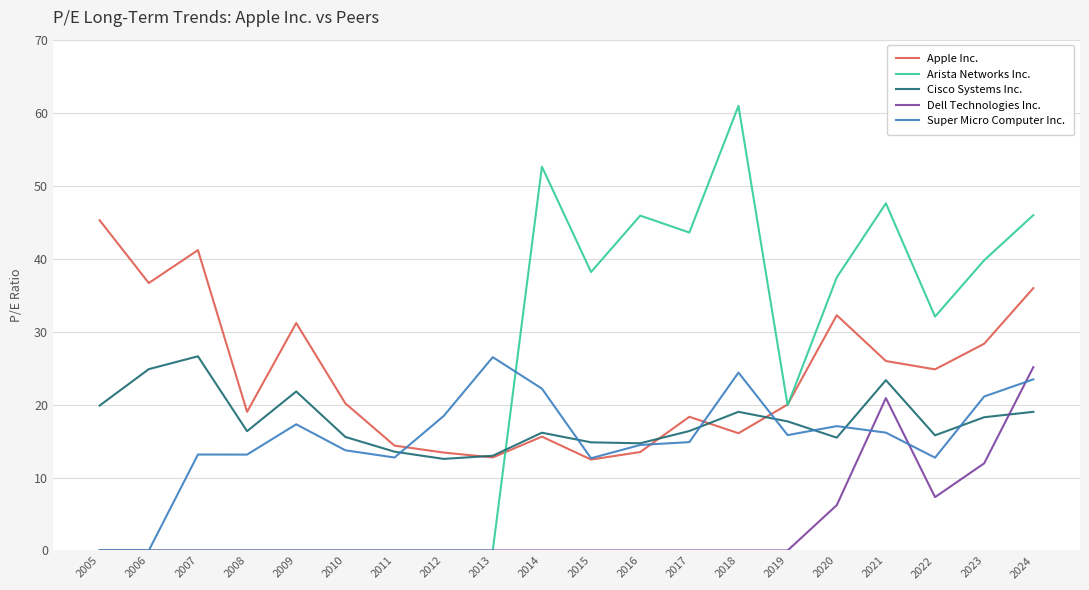

What is the maximum value shown in the chart?

60.9